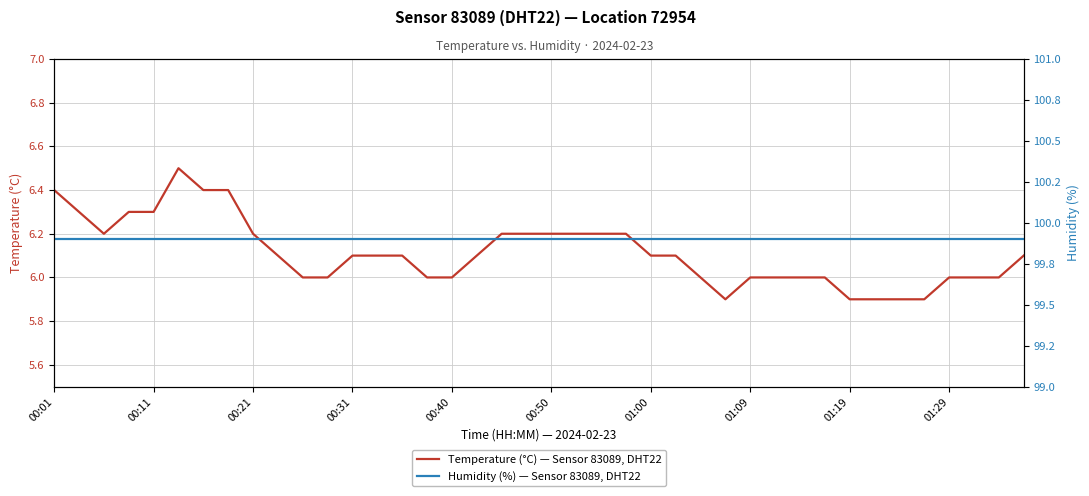

What is the maximum value for Temperature (°C) — Sensor 83089, DHT22?

6.5